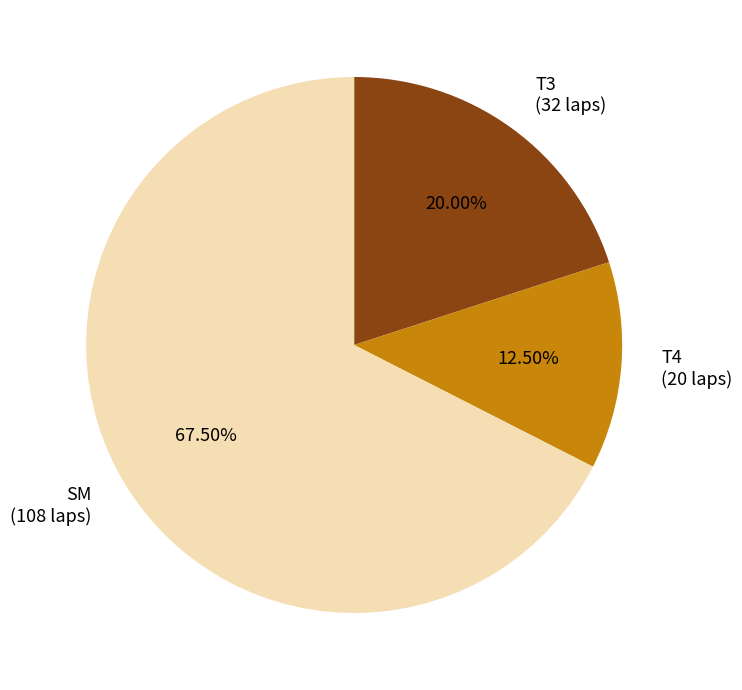

Which has a higher value, SM (108 laps) or T4 (20 laps)?

SM (108 laps)